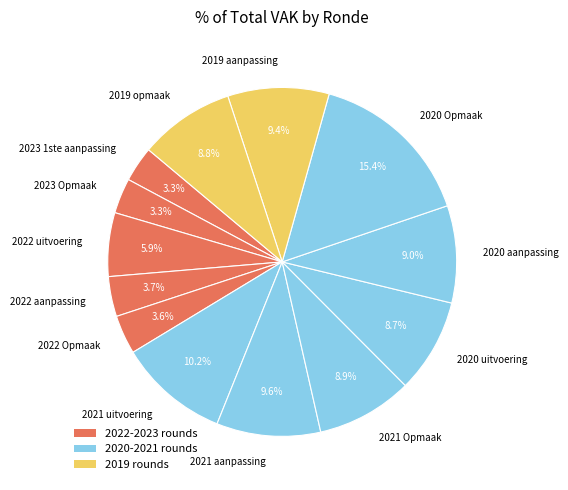

How many segments does this pie chart have?

13